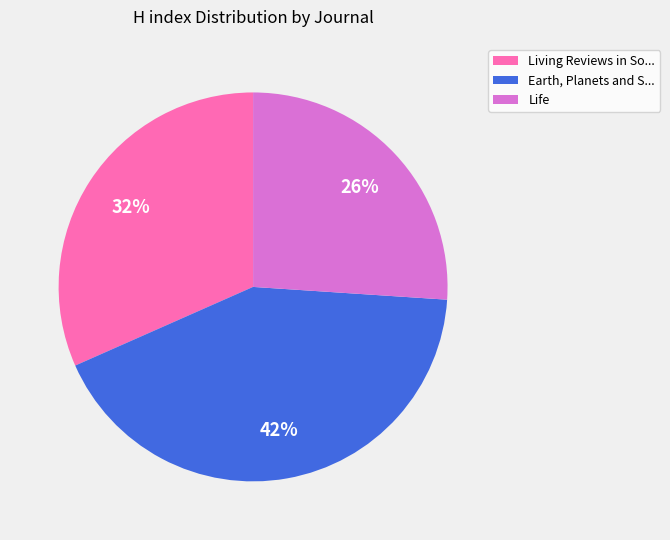

To the nearest percent, what is the difference between the largest and smallest slice percentages?

16%